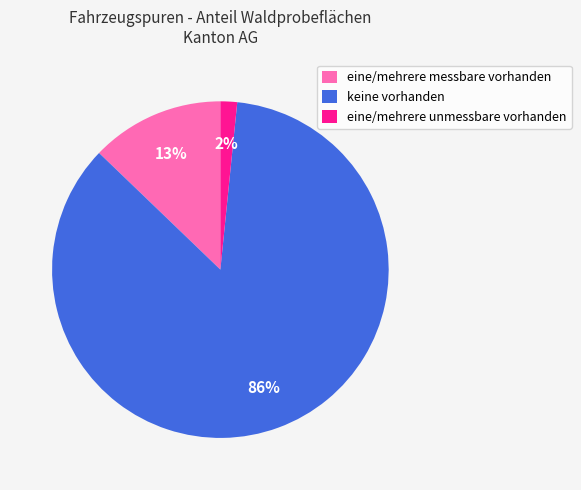

Count the number of slices in the pie.

3